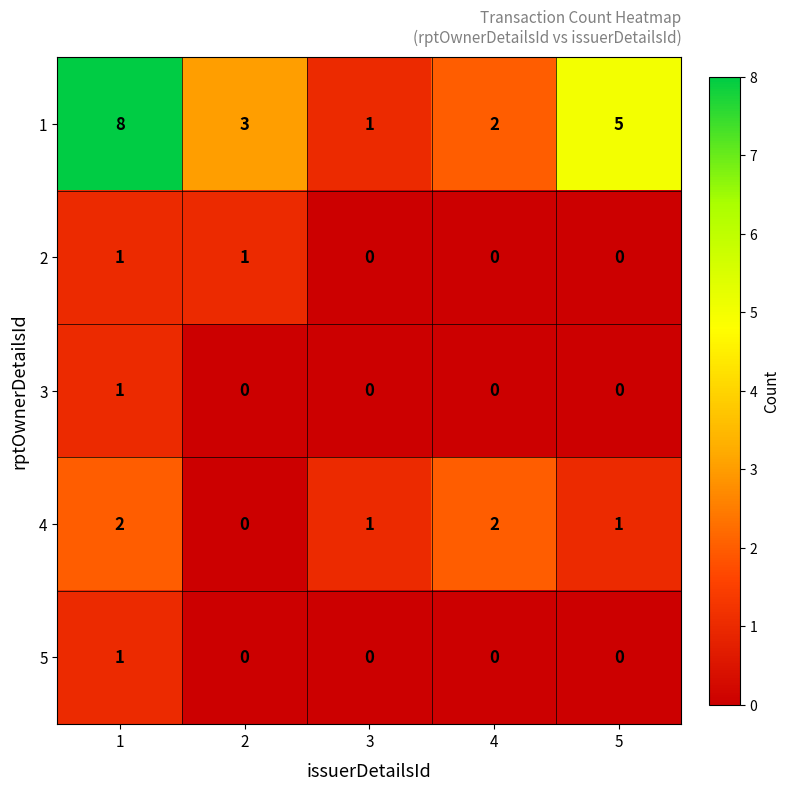

How many 2 values are between 0 and 1?

5